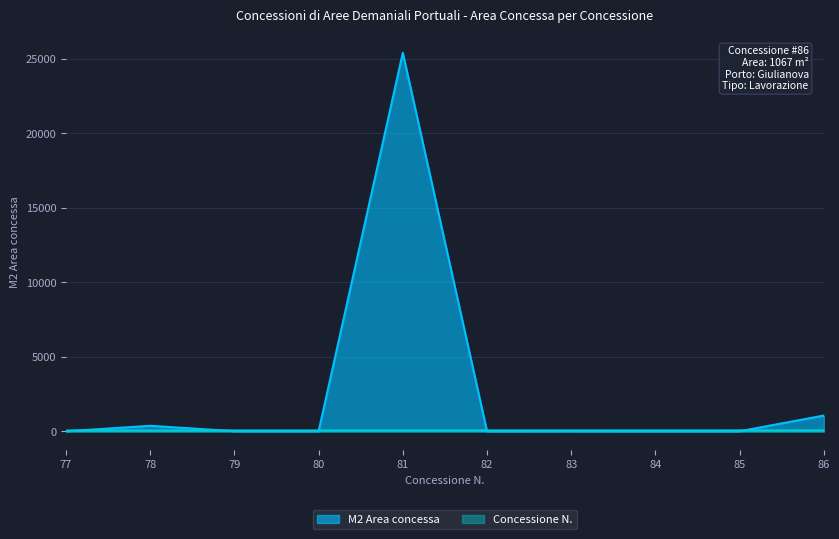

What is the difference between the maximum and minimum values in the M2 Area concessa series?

25405.3